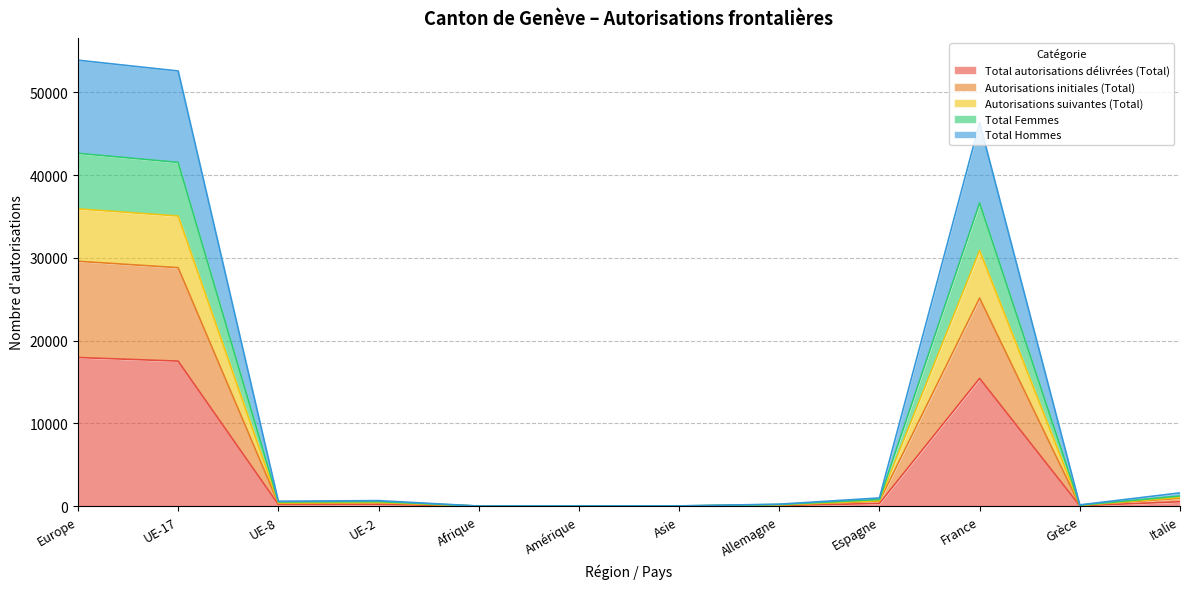

Rank the series at Italie from lowest to highest value.

Total autorisations délivrées (Total), Autorisations initiales (Total), Total Hommes, Autorisations suivantes (Total), Total Femmes